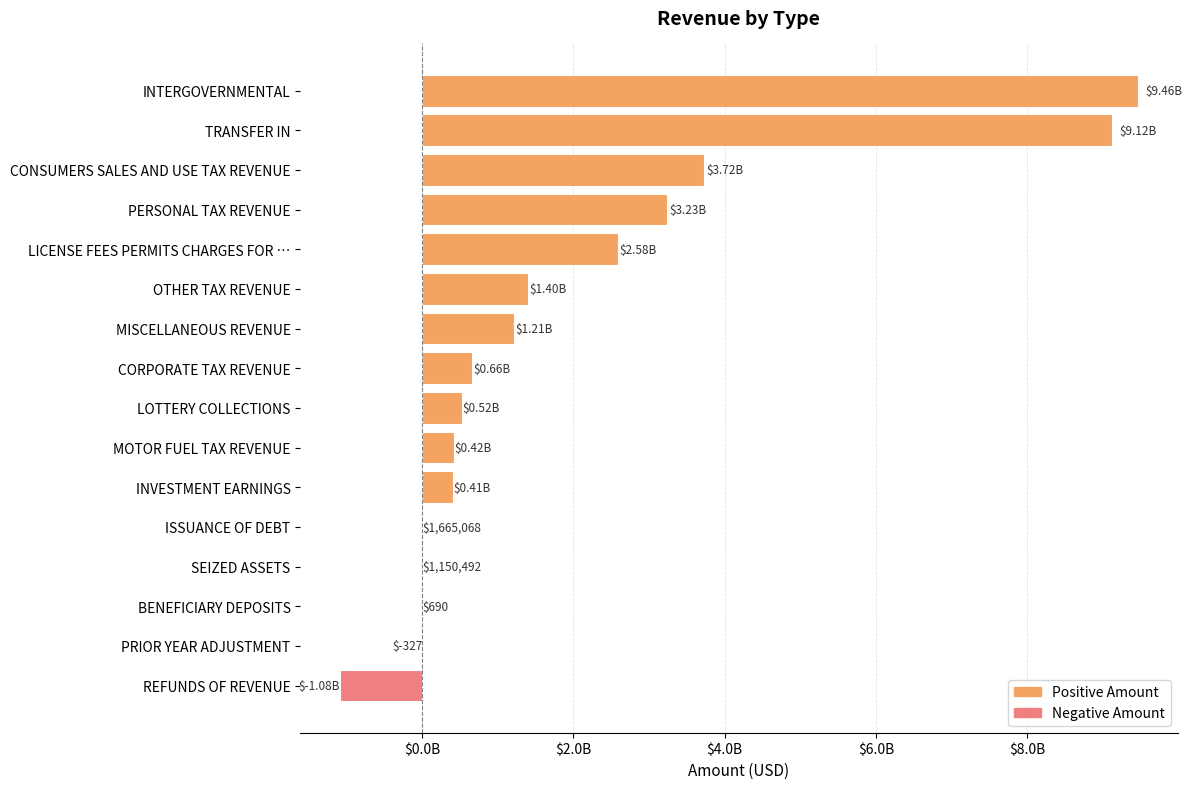

What is the smallest value displayed?

-1084285831.8